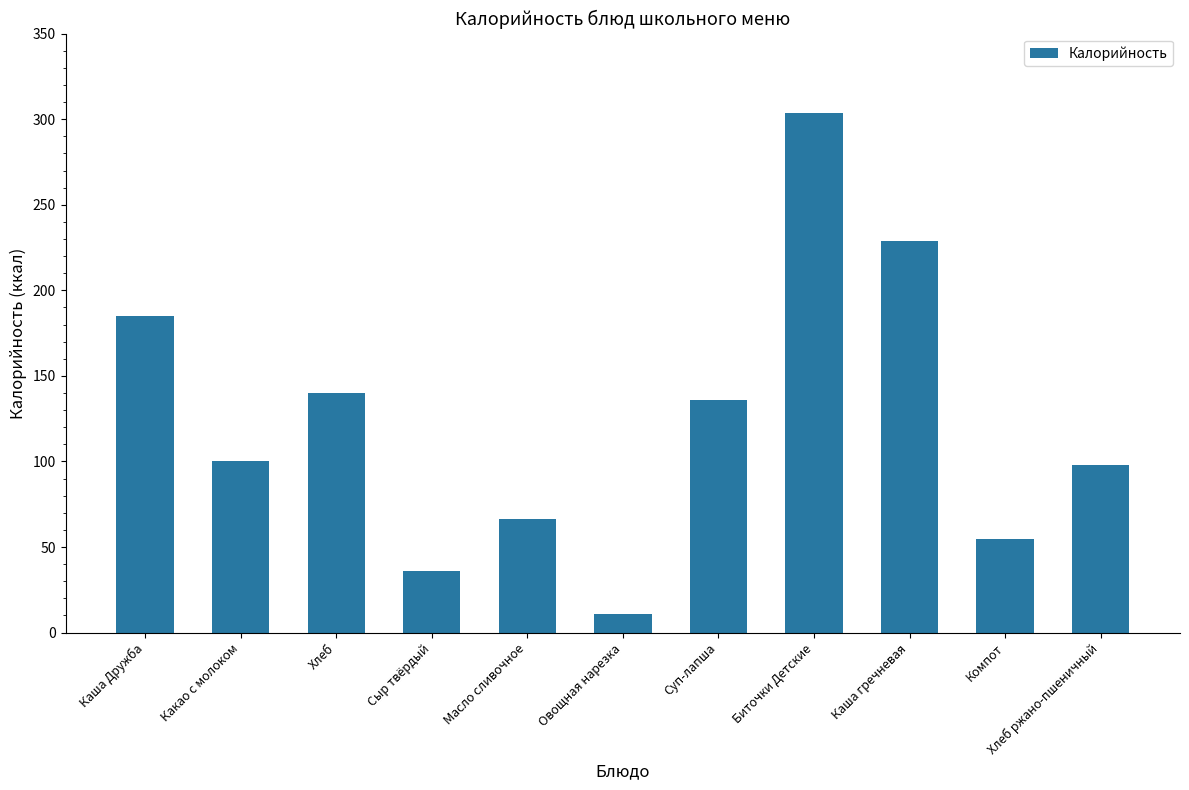

What is the label of the 4th bar from the left?

Сыр твёрдый